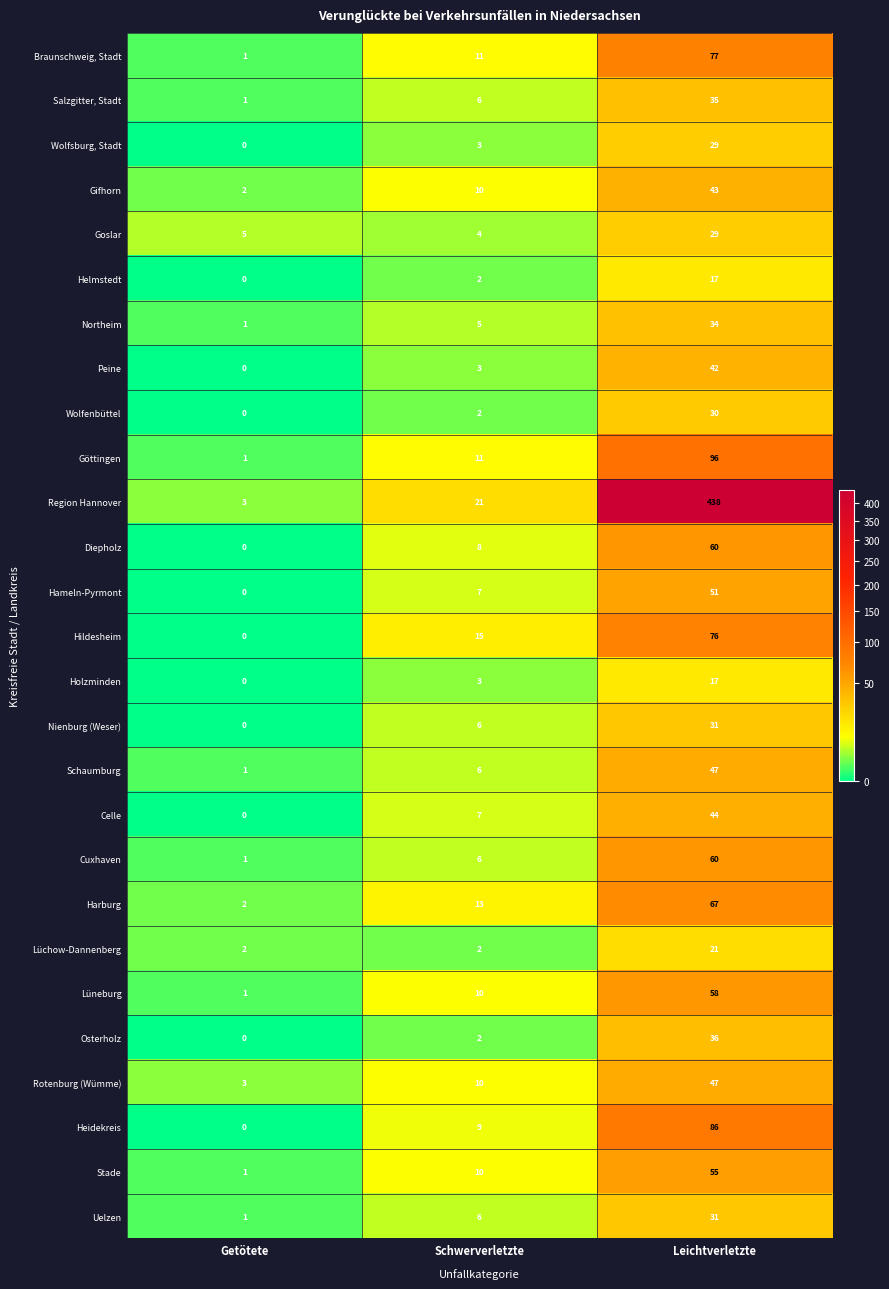

How many Diepholz values are between 0 and 60?

3